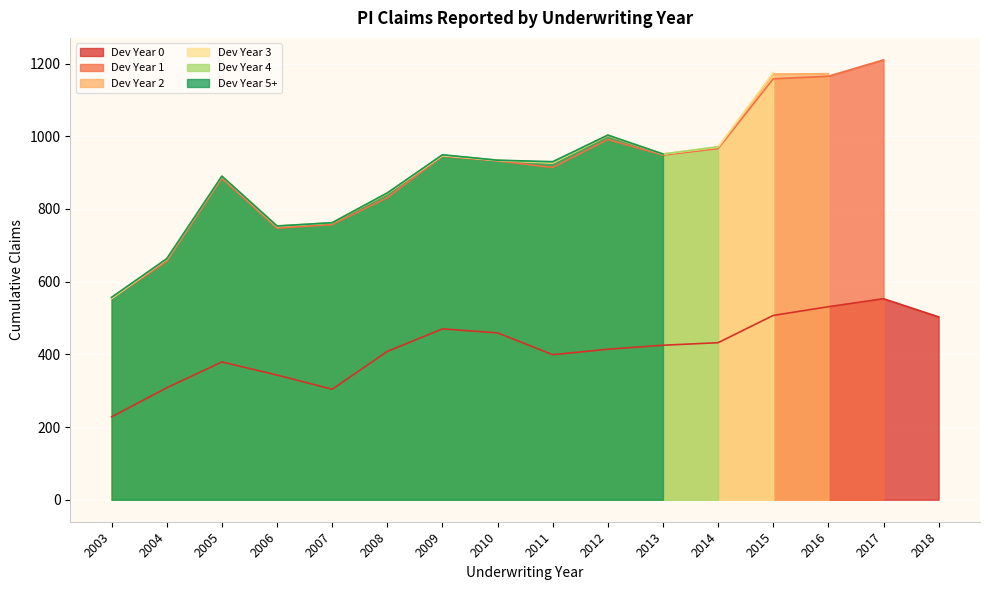

Reading left to right, list all the values displayed in this chart.

Dev Year 0: 228	308	379	343	304	408	470	459	399	414	425	432	507	531	553	503
Dev Year 1: 553	656	884	747	757	831	945	932	914	991	948	966	1158	1165	1210	0
Dev Year 2: 554	661	889	751	762	842	947	933	926	1001	951	969	1171	1172	0	0
Dev Year 3: 554	663	890	753	762	843	947	934	927	1003	951	971	1175	0	0	0
Dev Year 4: 556	663	890	753	762	844	948	934	928	1003	951	971	0	0	0	0
Dev Year 5+: 557	663	890	753	762	844	949	934	930	1003	951	0	0	0	0	0